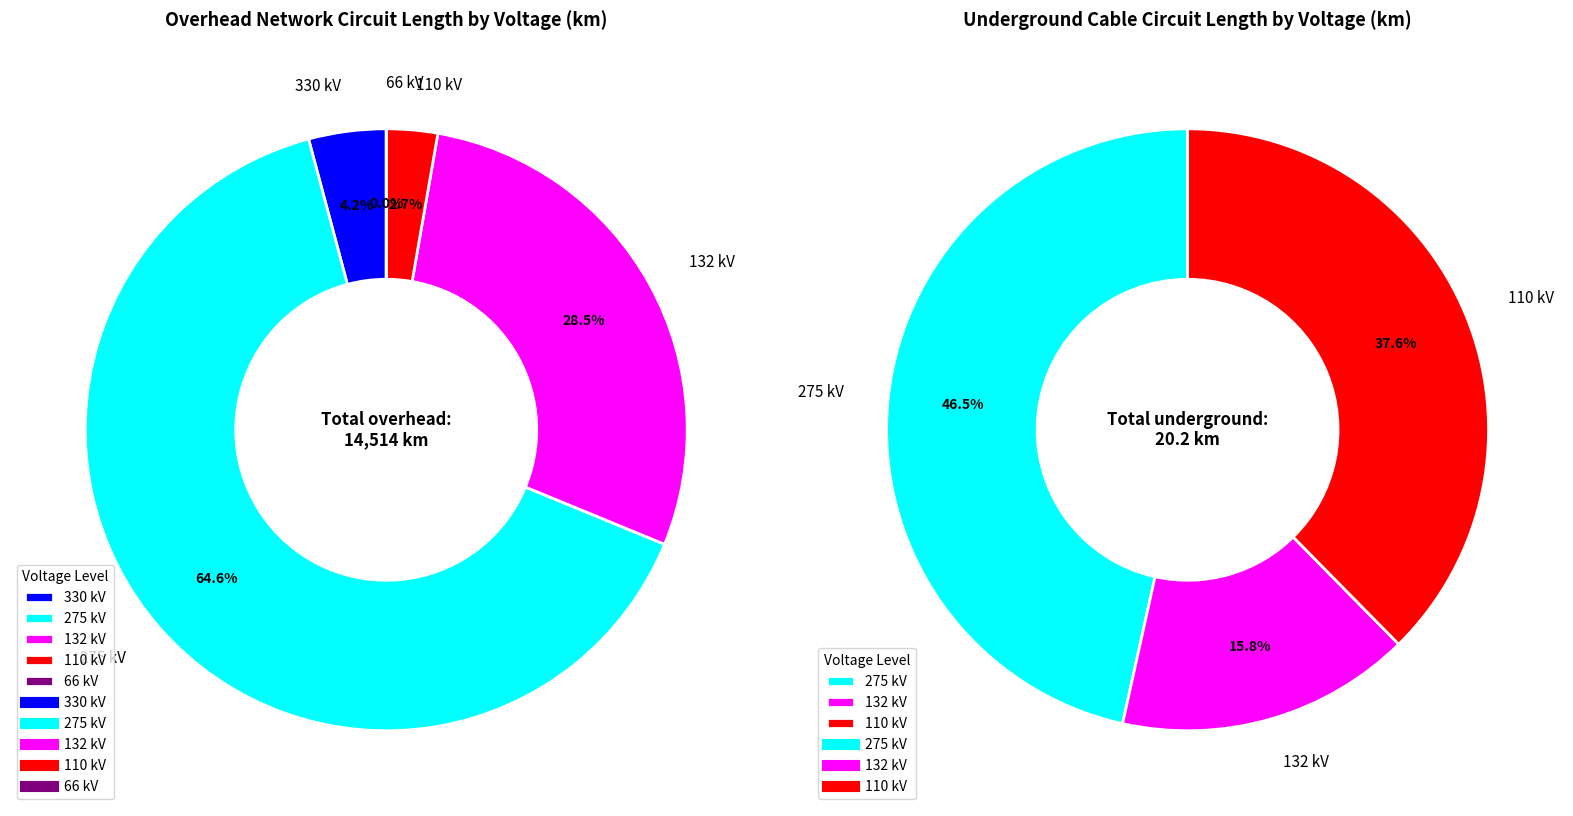

What portion of the pie excludes 5?

100.0%